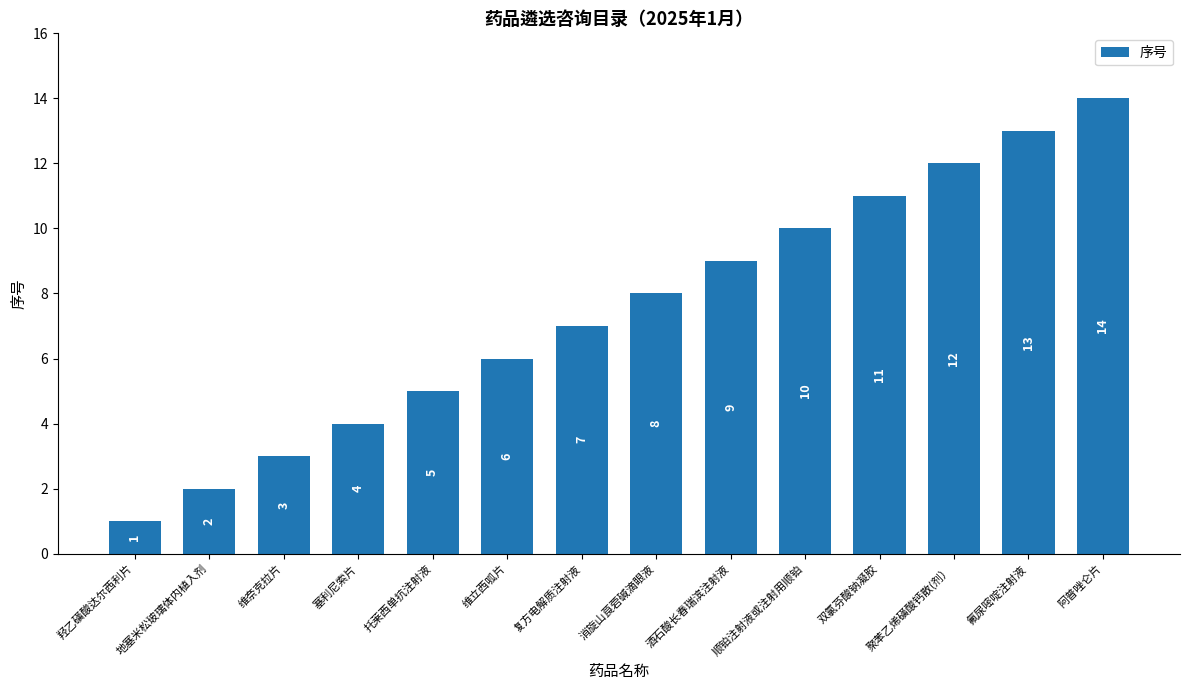

What is the difference between the maximum and minimum values?

13